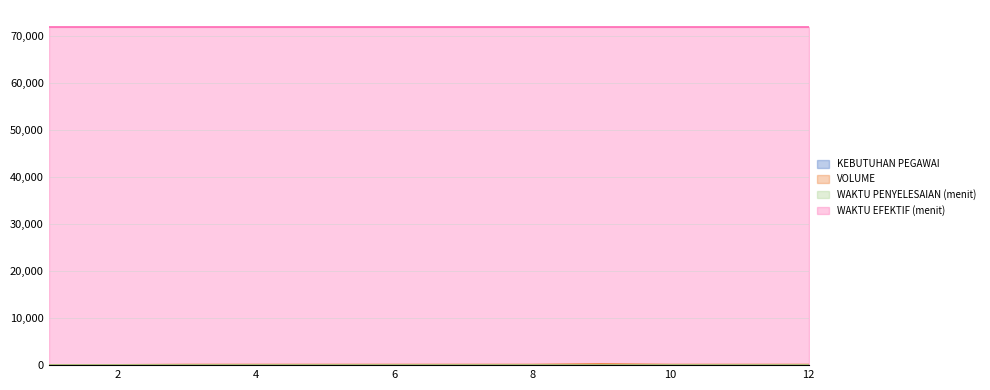

Which series has the largest total across all categories?

WAKTU EFEKTIF (menit)